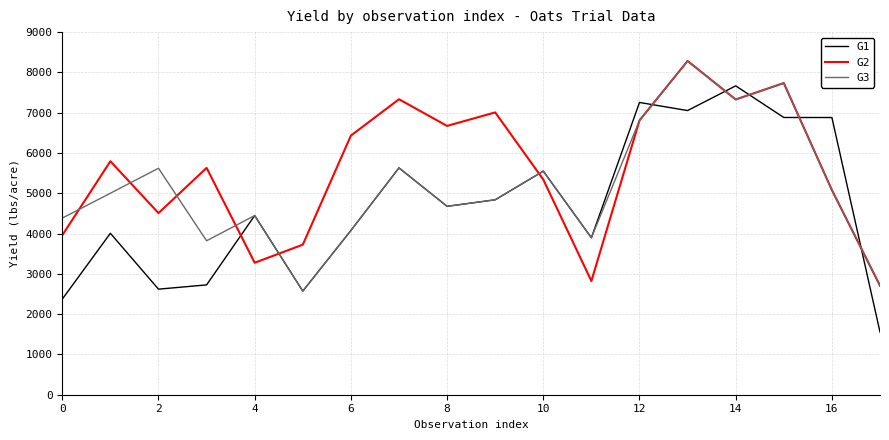

What is the smallest value displayed?

1556